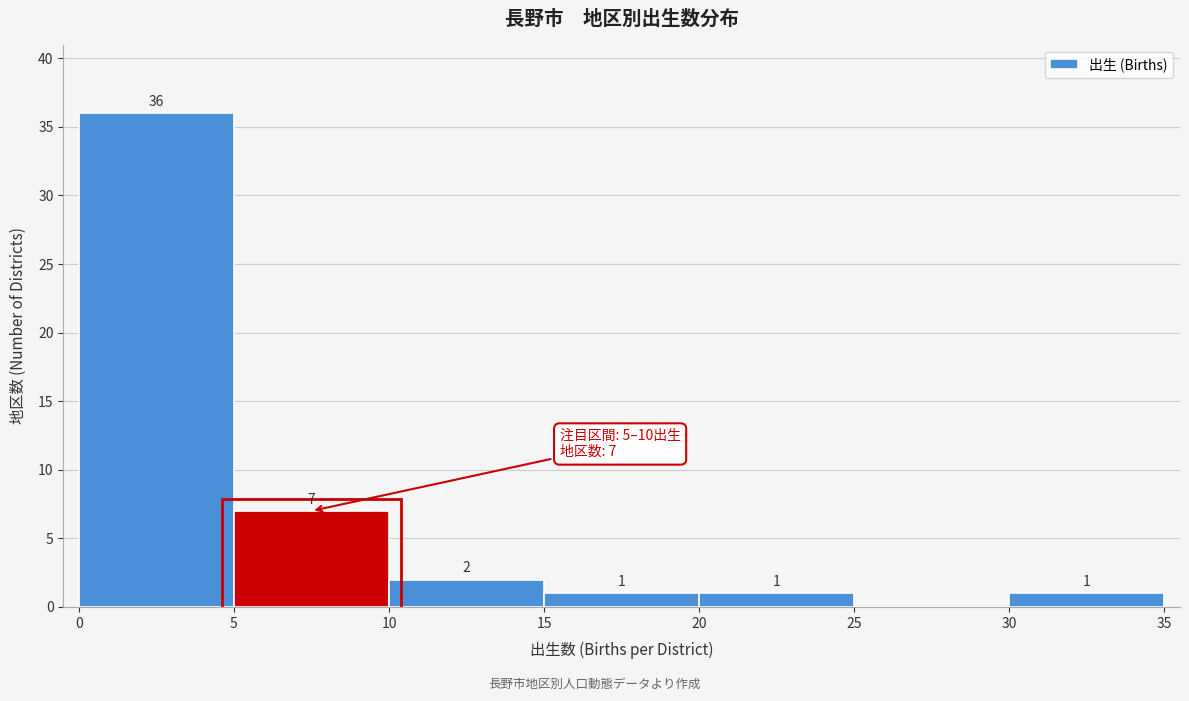

Over which range of the x-axis is the bar tallest?

0 to 5